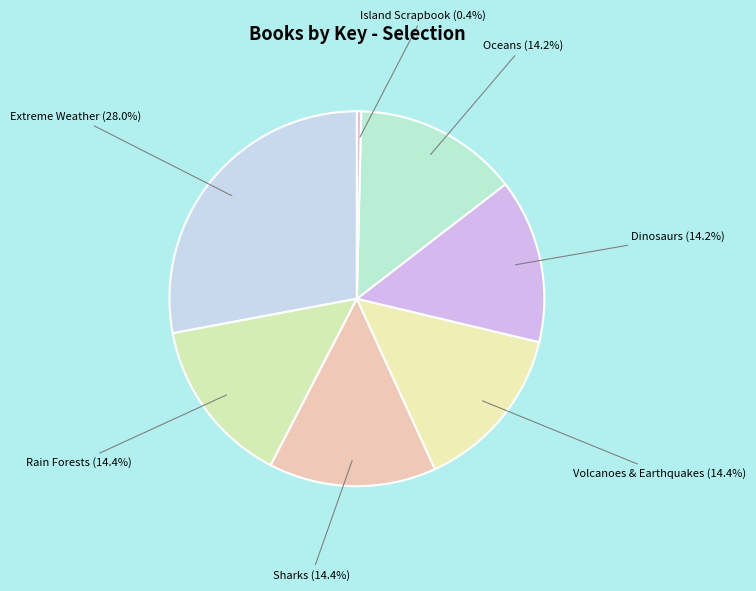

How many slices are in this pie chart?

7